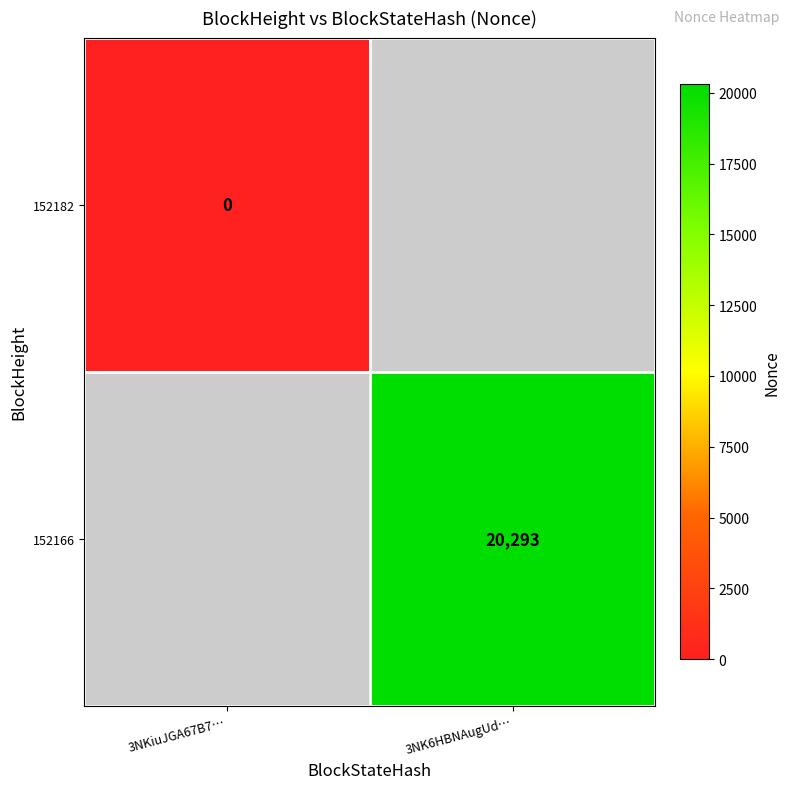

The 152166 series shows 20293 at 3NK6HBNAugUd…. True or false?

True